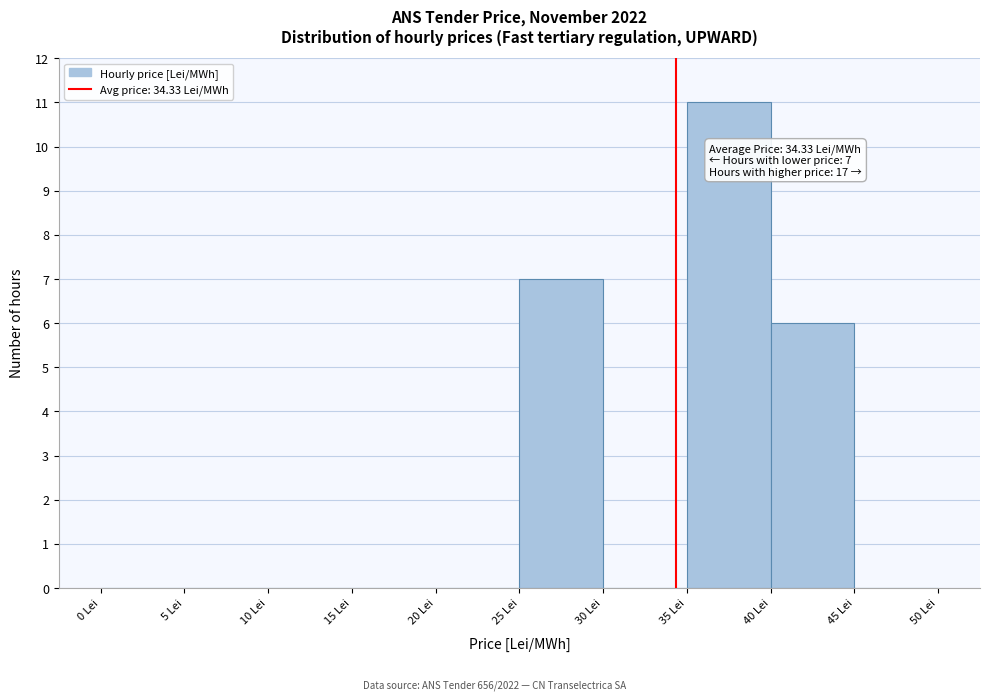

Over which range of the x-axis is the bar tallest?

35 to 40